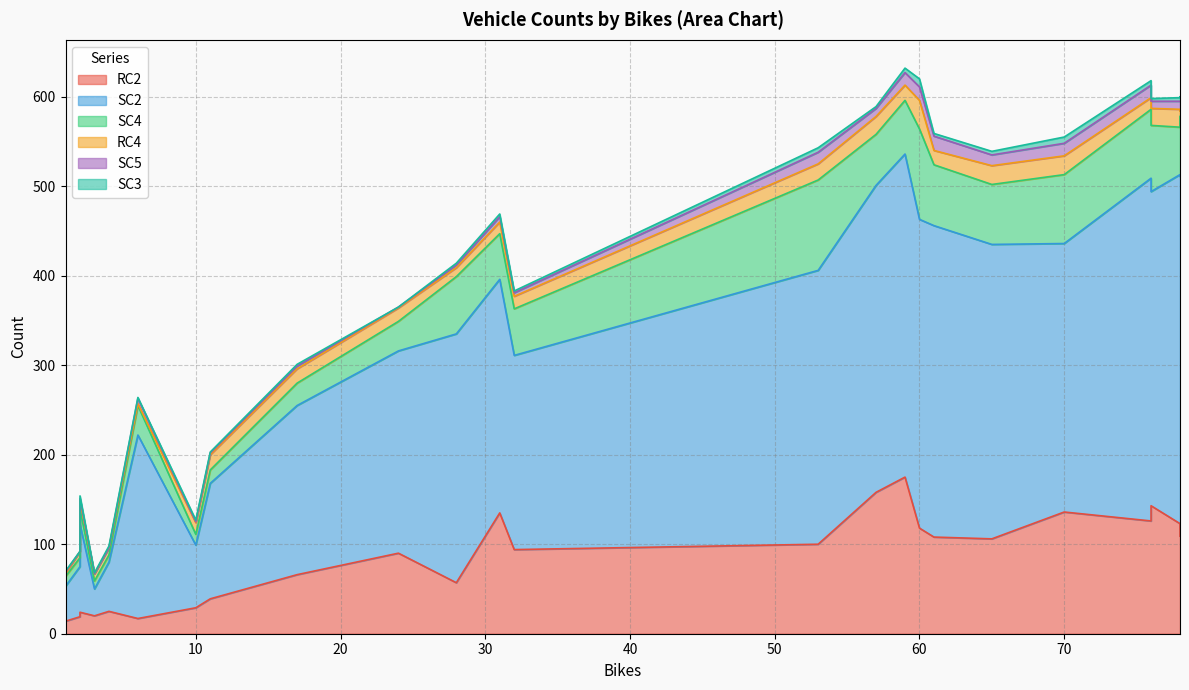

True or false: SC4 and SC2 intersect in this chart.

False